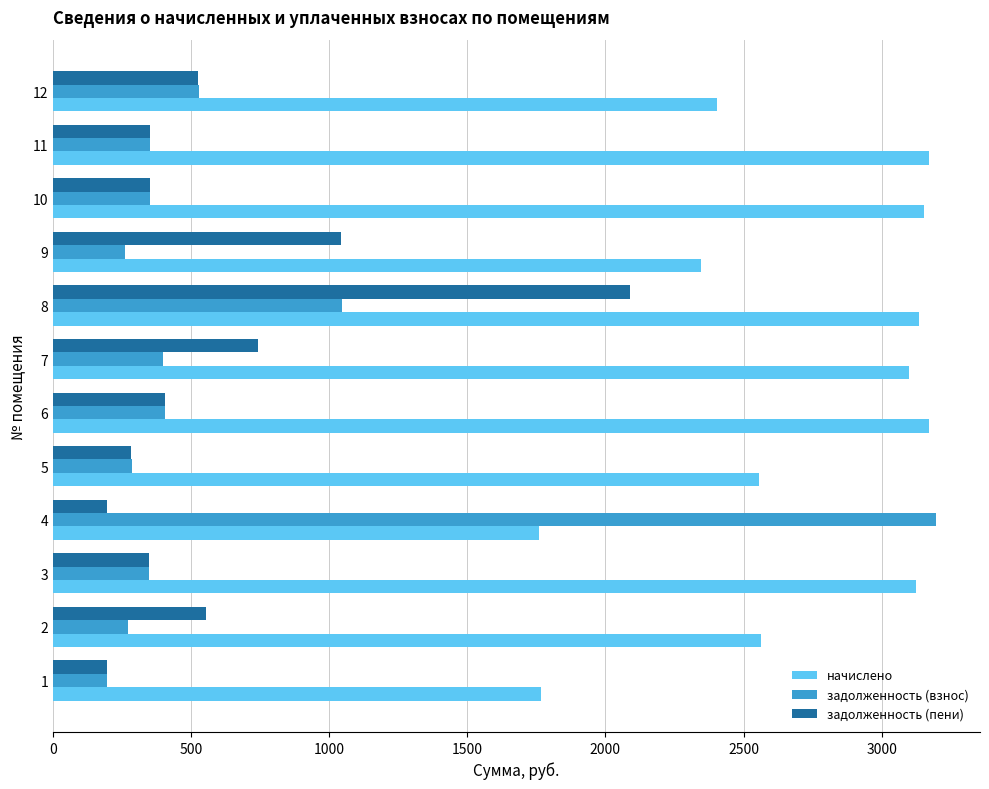

Rank the series at 8 from lowest to highest value.

задолженность (взнос), задолженность (пени), начислено